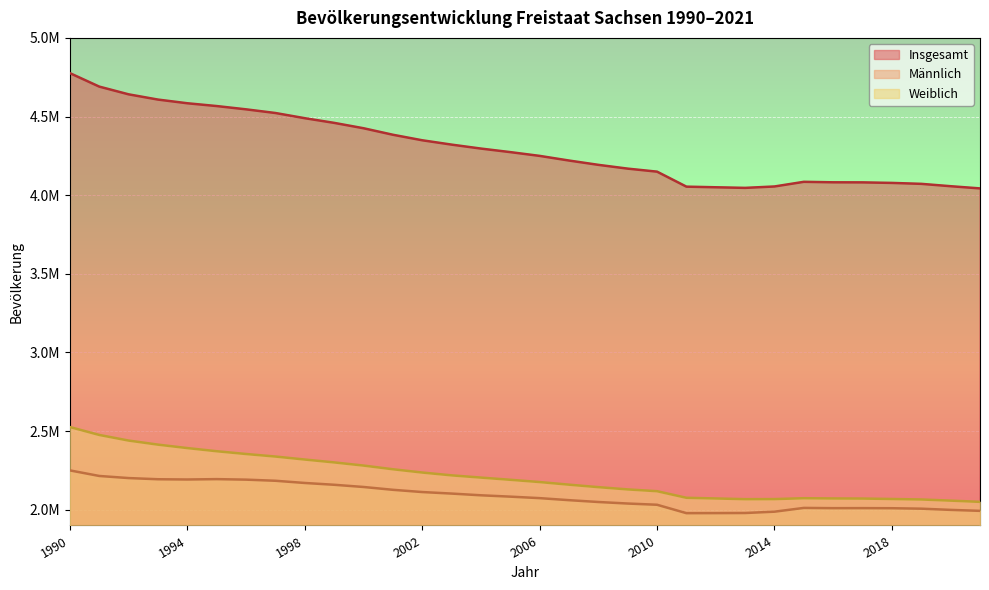

At how many categories does at least one series exceed 4705506?

1